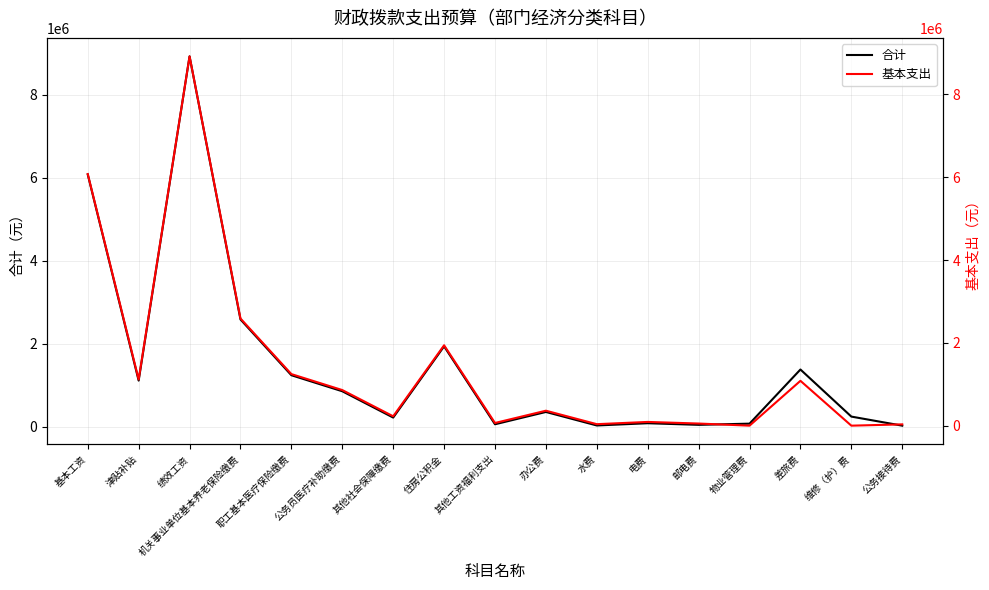

Is the value of 基本支出 at 水费 greater than the value of 合计 at 差旅费?

No